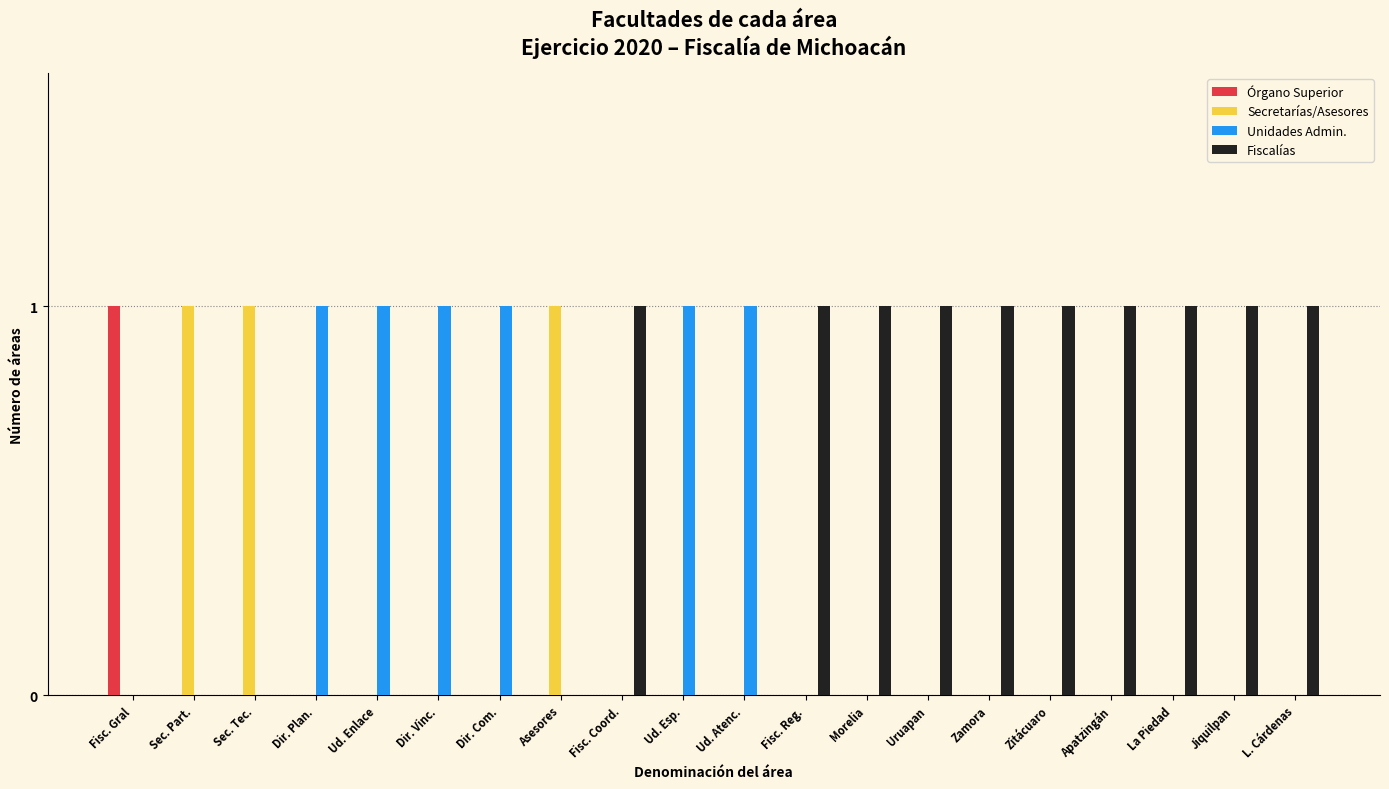

Are the bars horizontal?

No